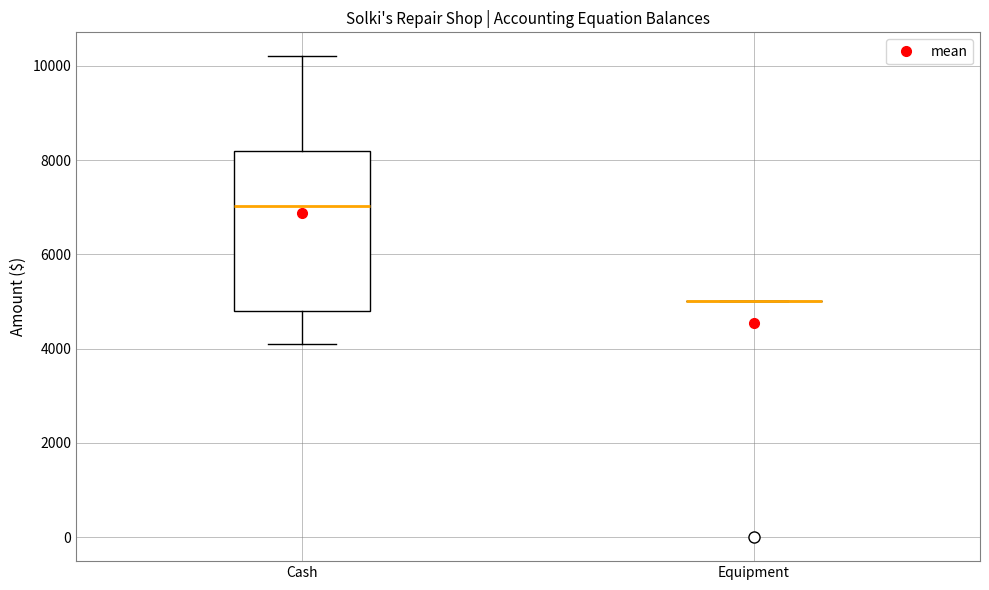

Which box is the tallest, from its lower edge to its upper edge?

Cash